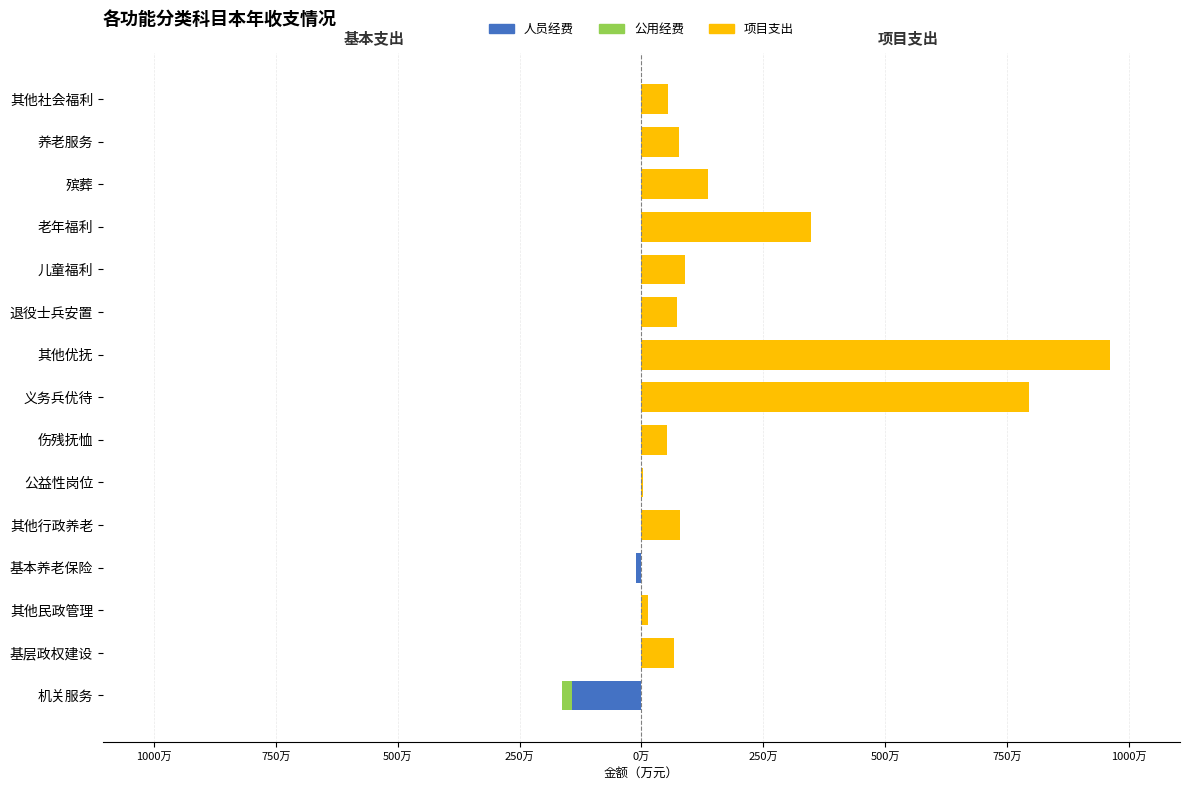

The 人员经费 series shows 0.0 at 老年福利. True or false?

True